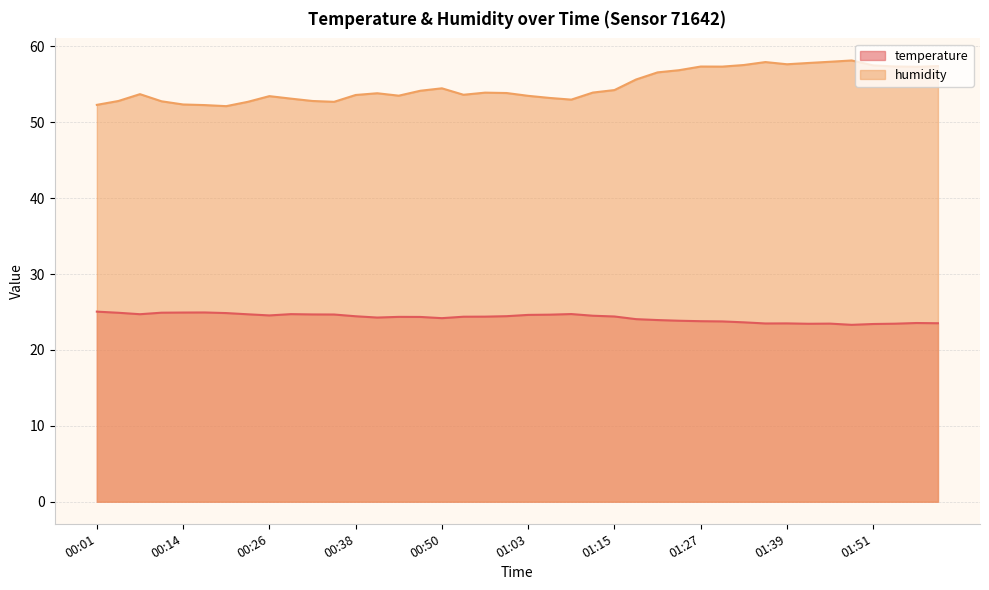

What is the value of the temperature point at the 37th from the left?

23.4